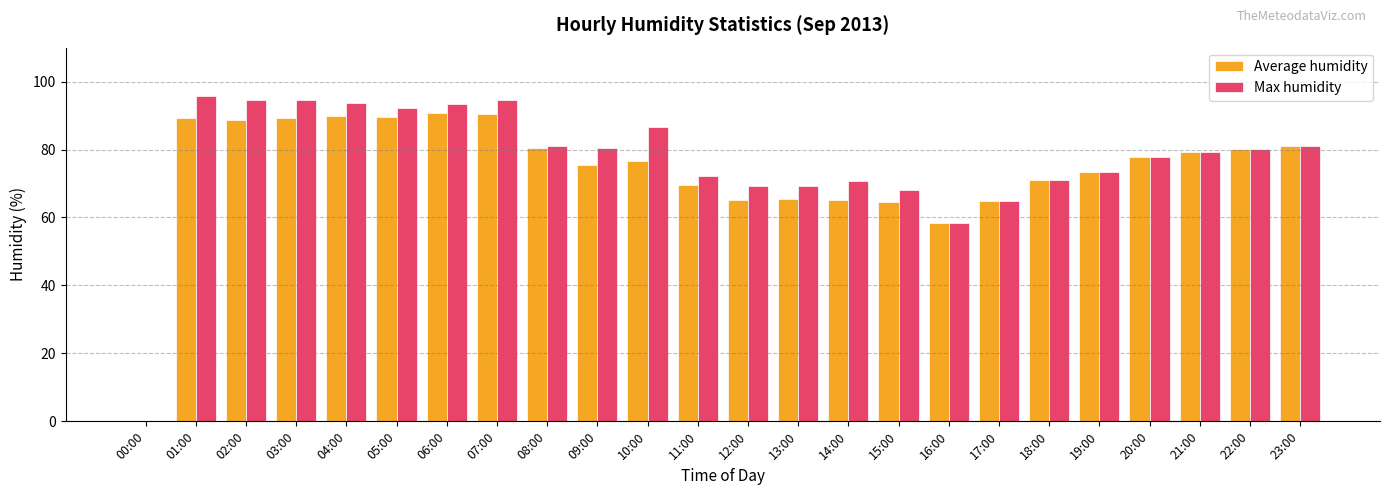

Which series changed the most between 00:00 and 11:00?

Max humidity